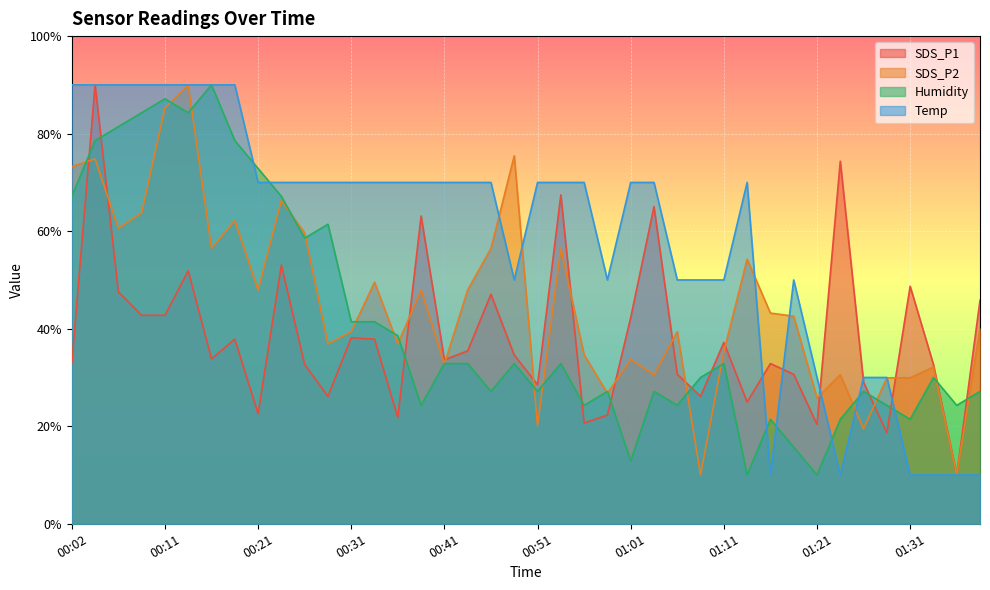

At which category does the chart reach its minimum across all series?

01:36